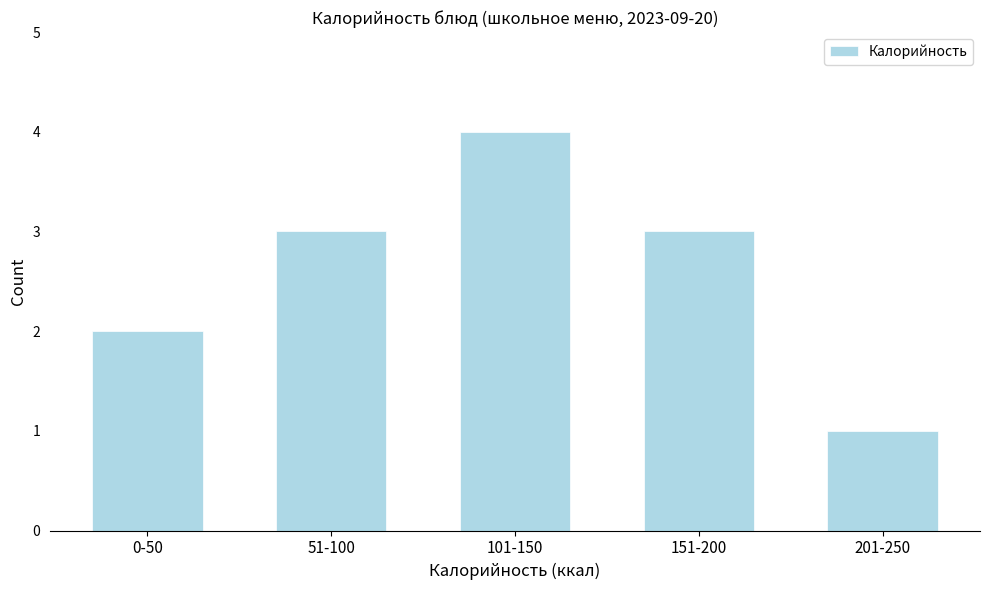

Reading left to right, list all the values displayed in this chart.

0-50=2	51-100=3	101-150=4	151-200=3	201-250=1